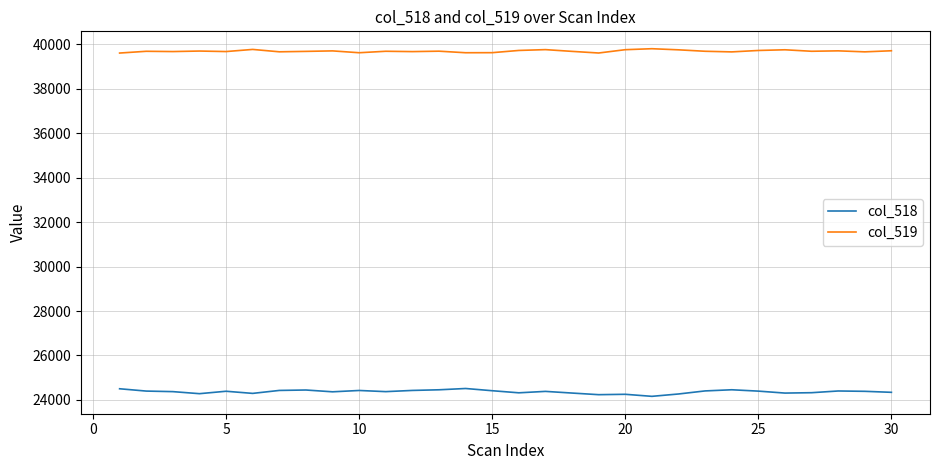

True or false: col_518 has more than 2 points higher than both neighbors.

True